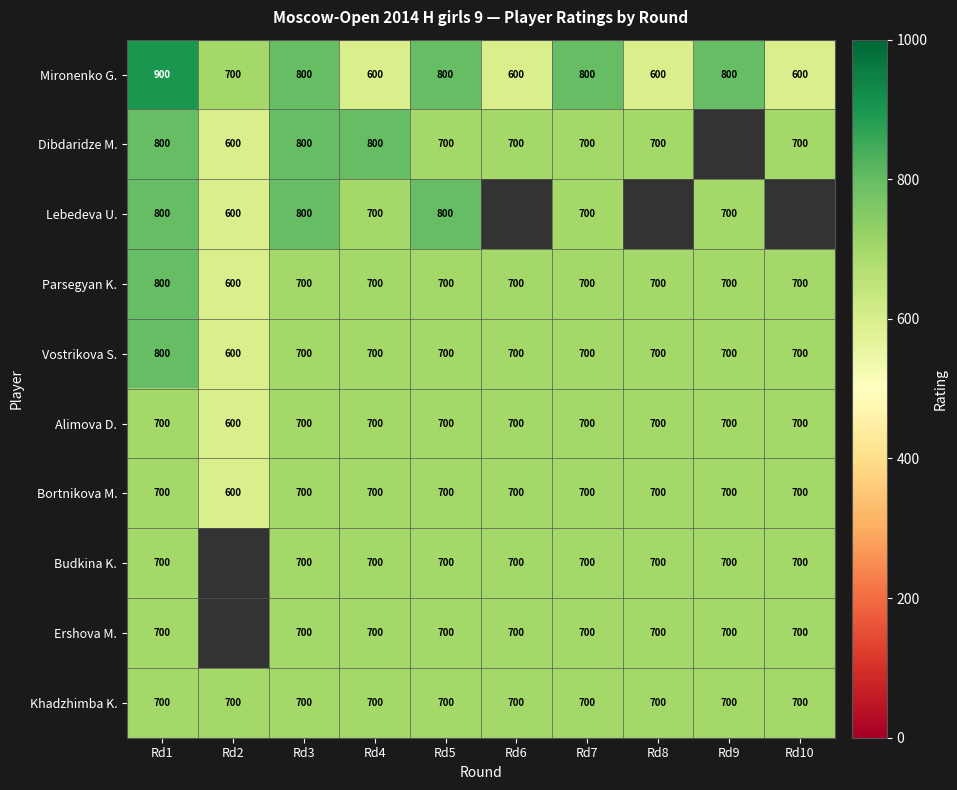

What is the total value across all series at Rd1?

7600